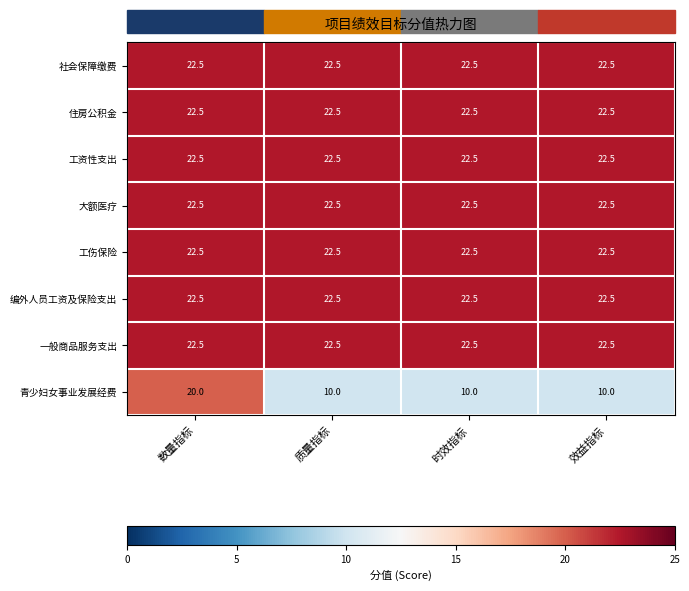

What is the difference between the highest and lowest values at 质量指标?

12.5